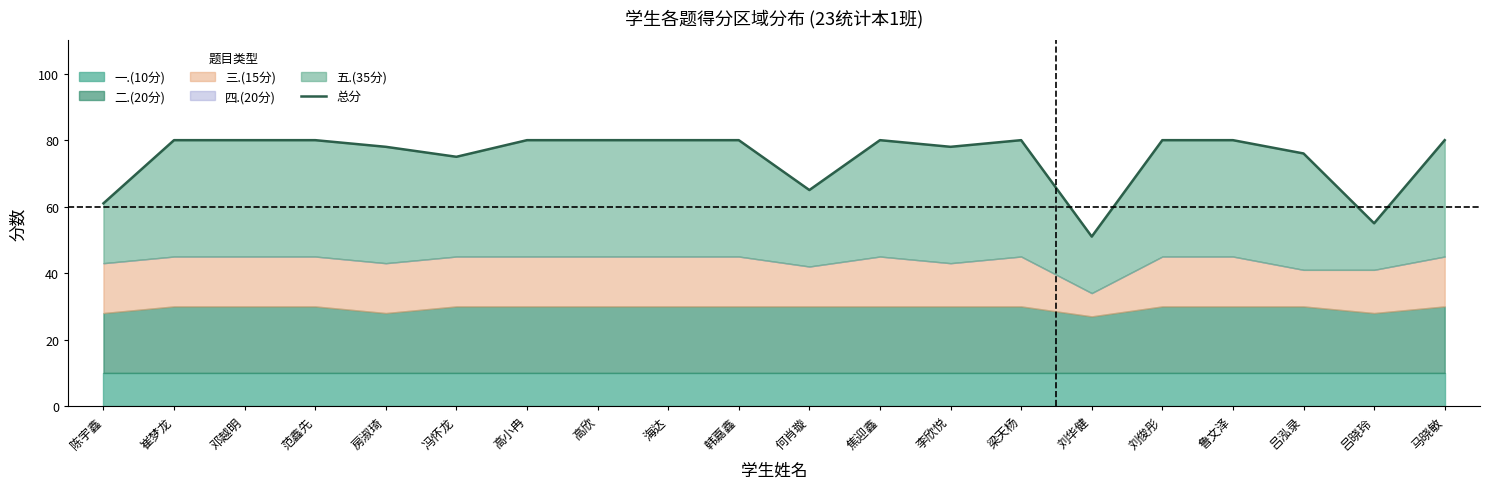

What is the sum of the values at 吕晓玲 and 刘华健?

106